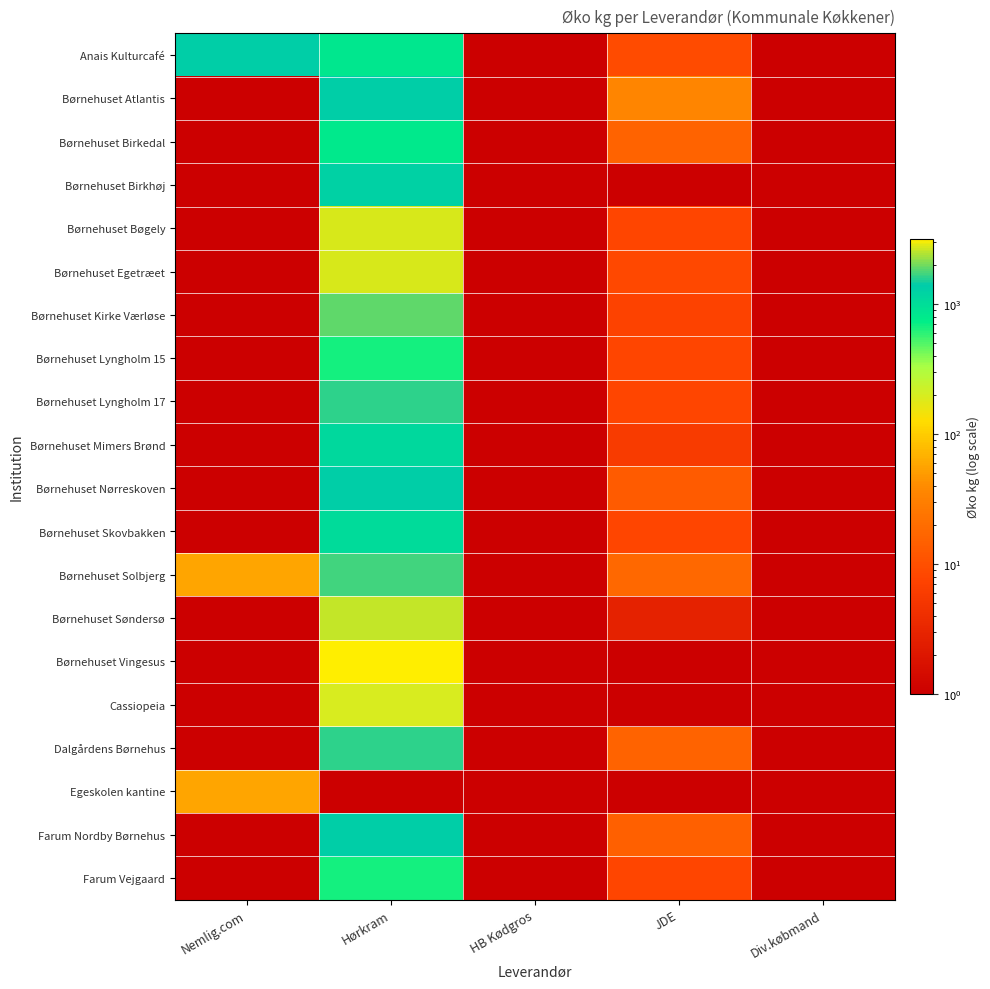

Between Div.købmand and HB Kødgros, which is larger?

Div.købmand